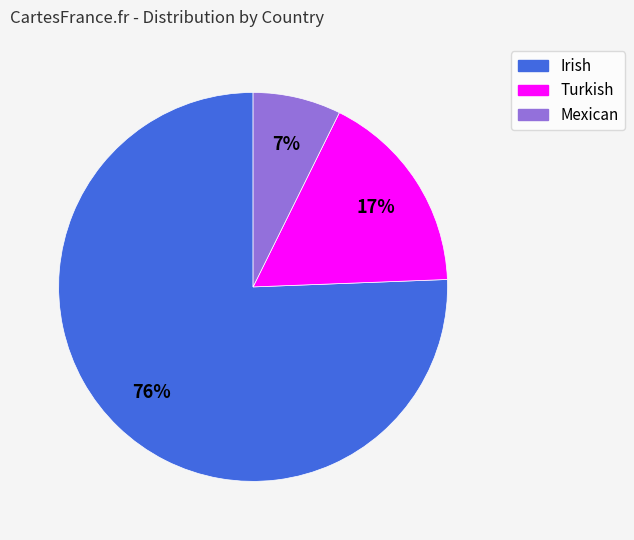

To the nearest percent, what portion does Irish represent?

76%